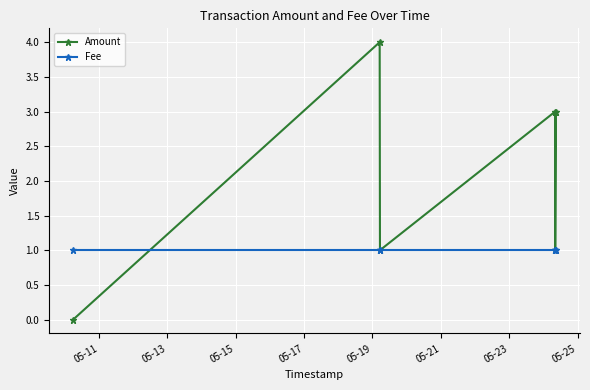

Which series changed the most between 05-17 and 05-19?

Amount